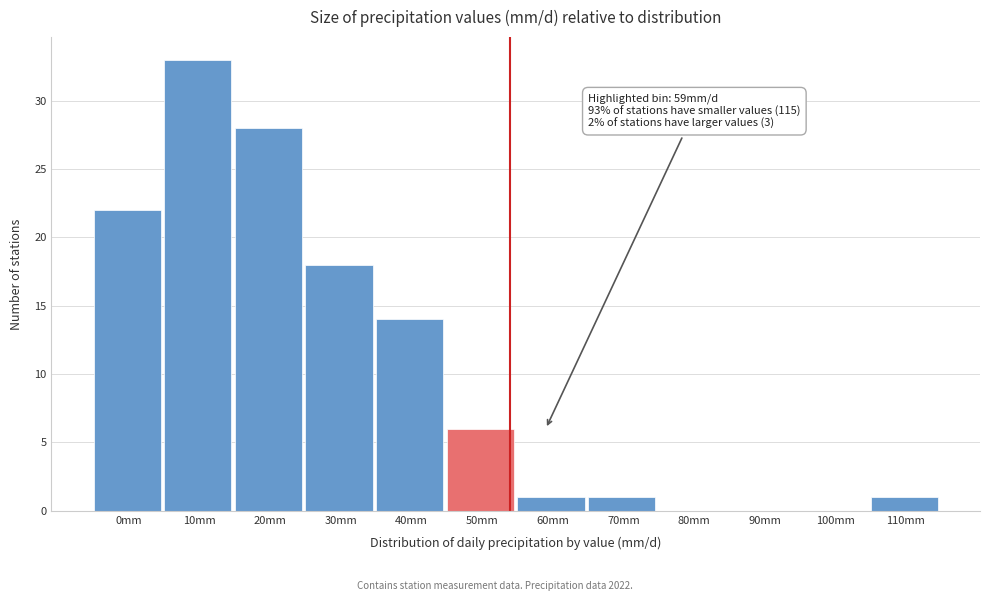

Reading left to right, extract all data points from this chart.

0mm=22	10mm=33	20mm=28	30mm=18	40mm=14	50mm=6	60mm=1	70mm=1	80mm=0	90mm=0	100mm=0	110mm=1